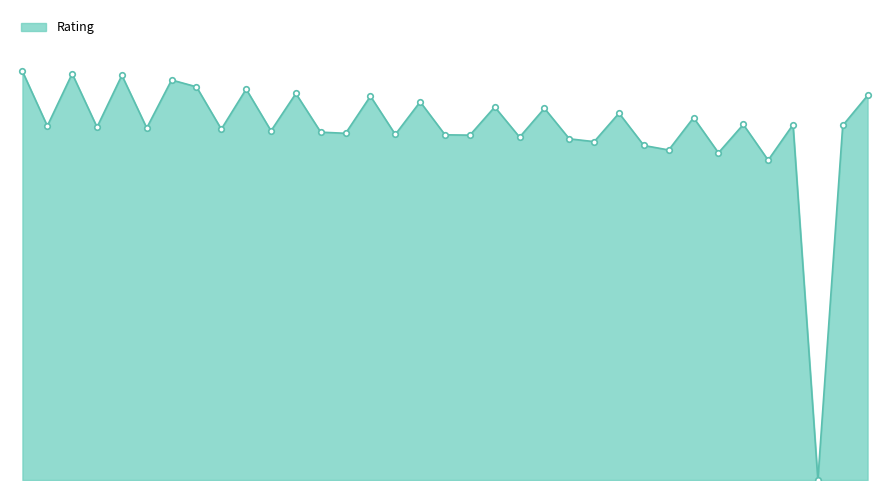

List the labels in order of value, largest first.

1, 3, 5, 7, 8, 10, 12, 35, 15, 17, 20, 22, 25, 28, 30, 32, 34, 2, 4, 6, 9, 11, 13, 14, 16, 18, 19, 21, 23, 24, 26, 27, 29, 31, 33